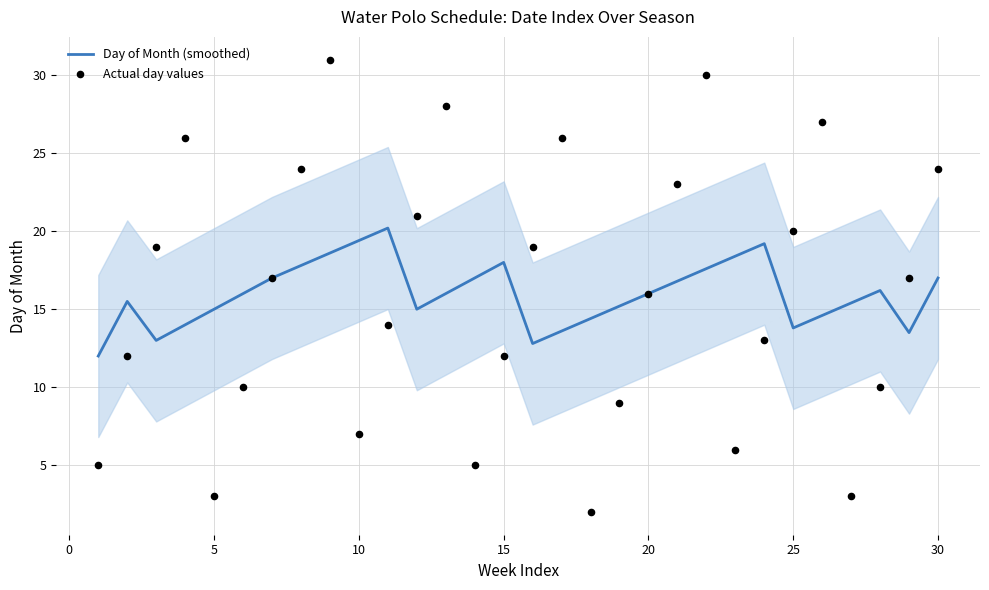

What are all the series names shown in the legend?

Day of Month (smoothed), Actual day values